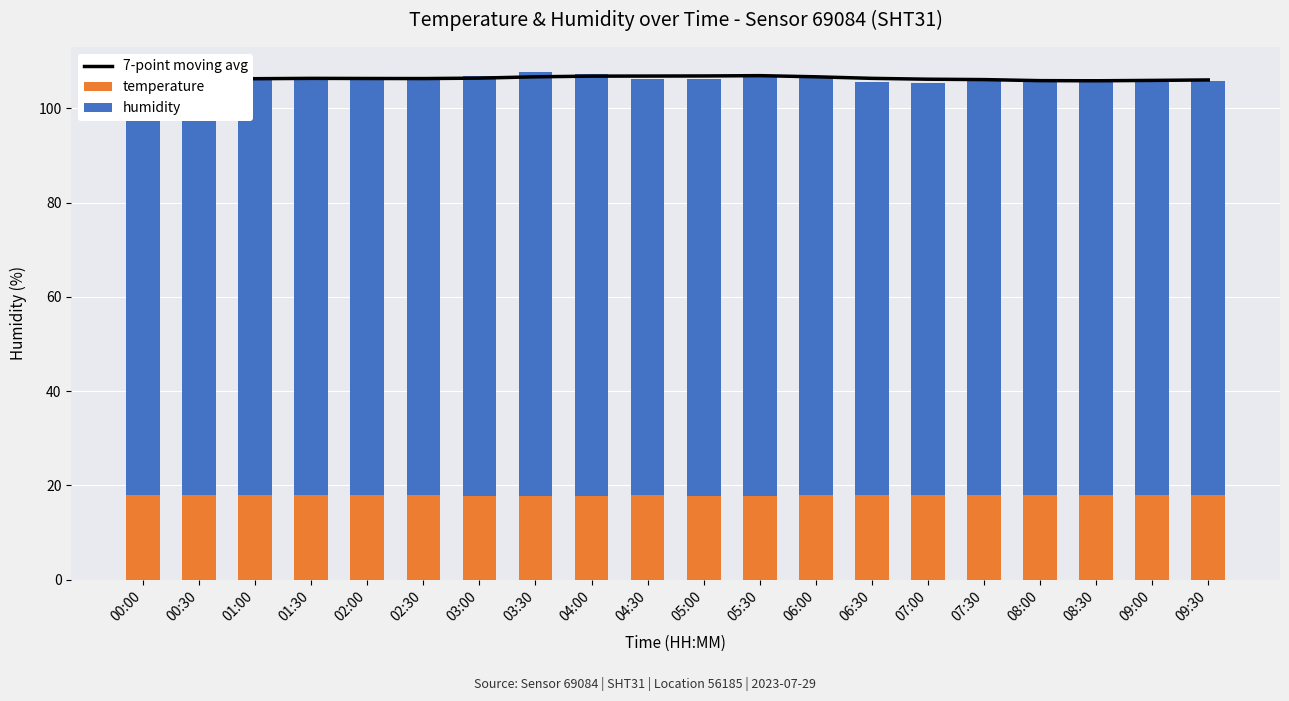

At which category is the sum across all series the highest?

03:30